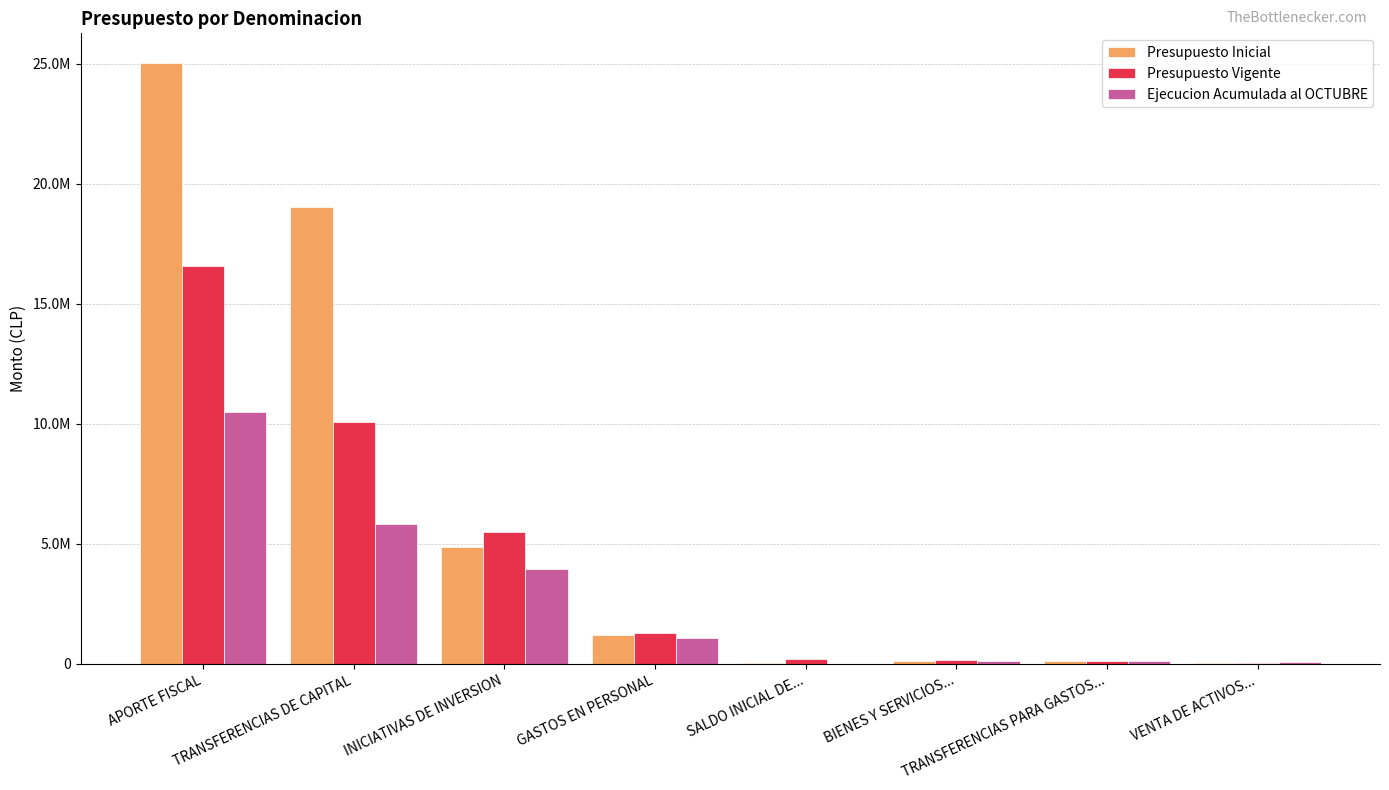

What is the label of the 4th bar from the right?

SALDO INICIAL DE...